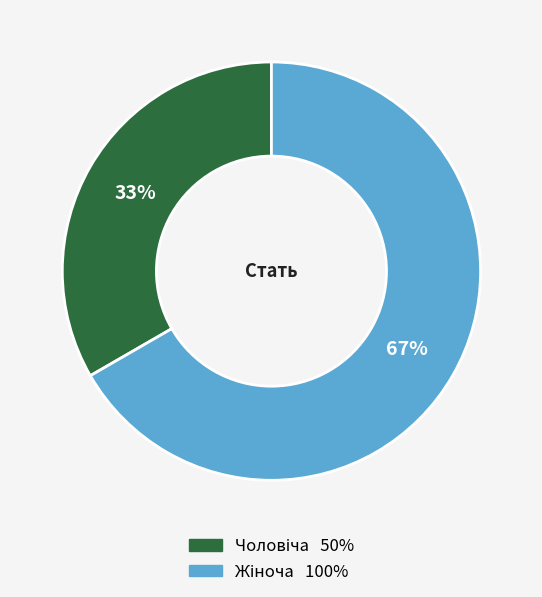

Is there a majority slice in this chart?

Yes